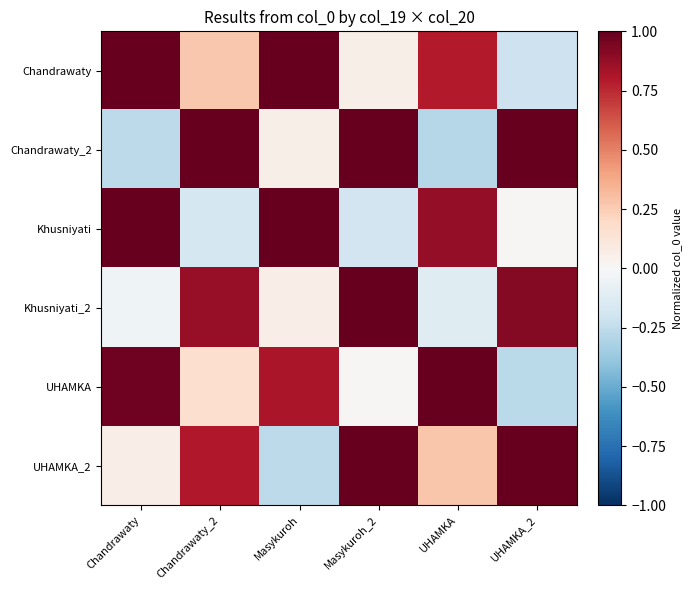

Which series changed the most between Chandrawaty and Chandrawaty_2?

Chandrawaty_2